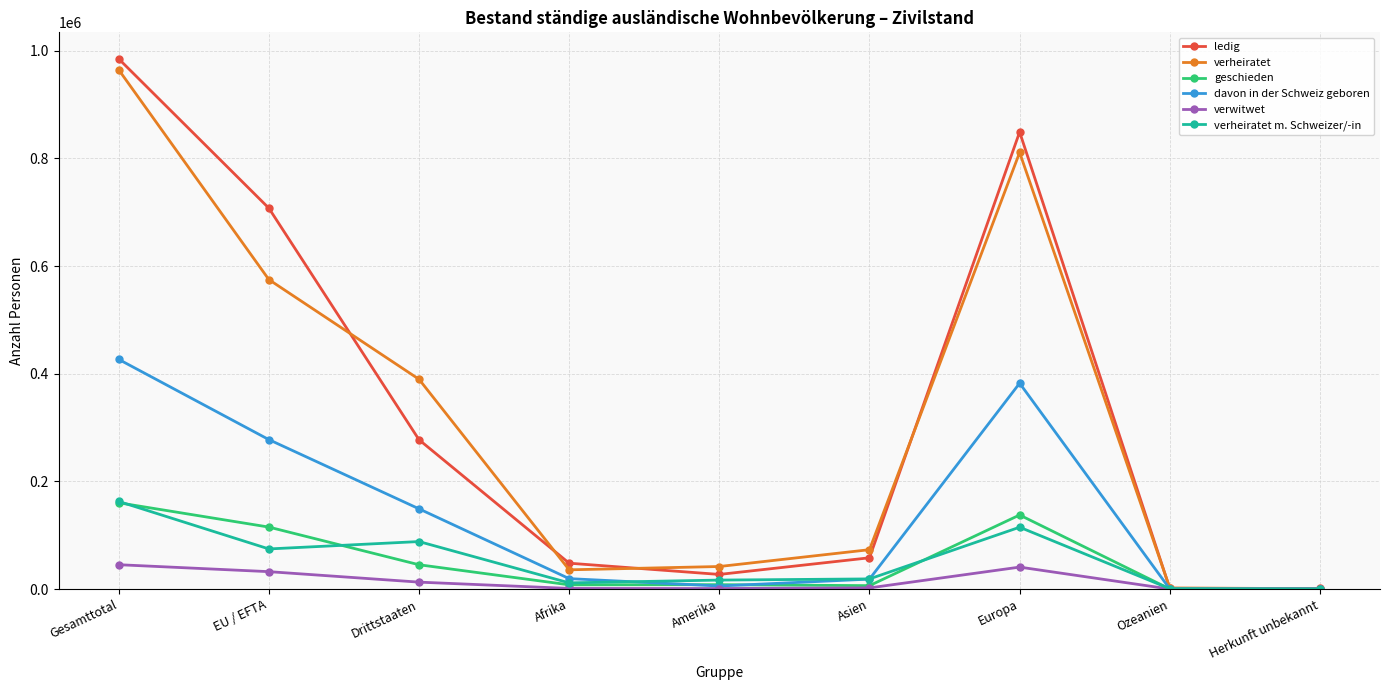

How many distinct data groups are displayed?

6